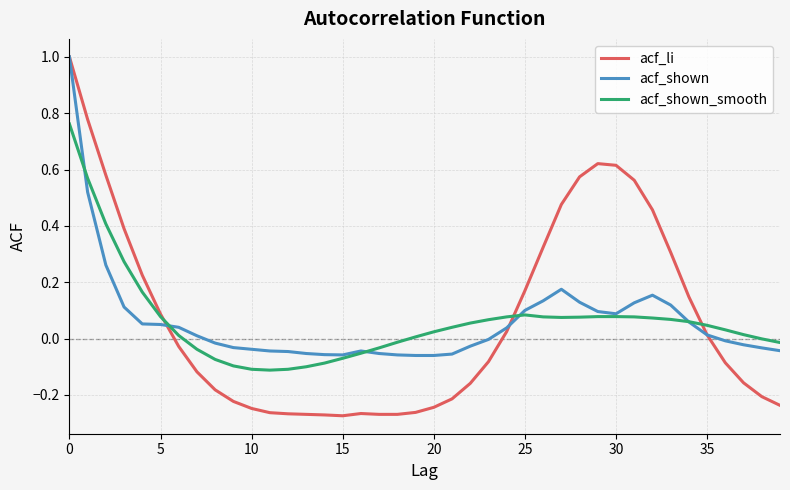

What is the maximum value shown in the chart?

1.0